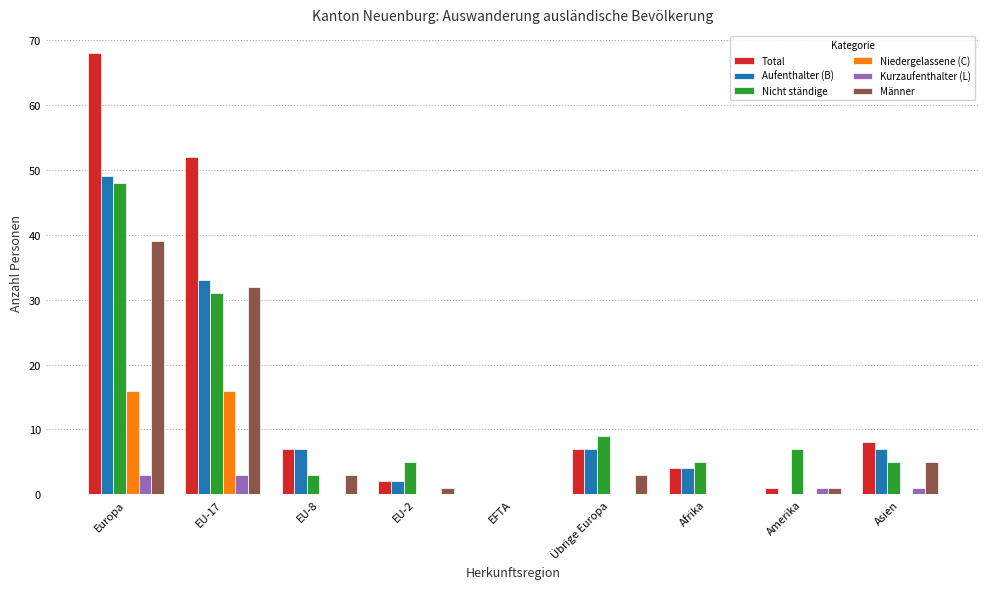

Which series has the largest total across all categories?

Total